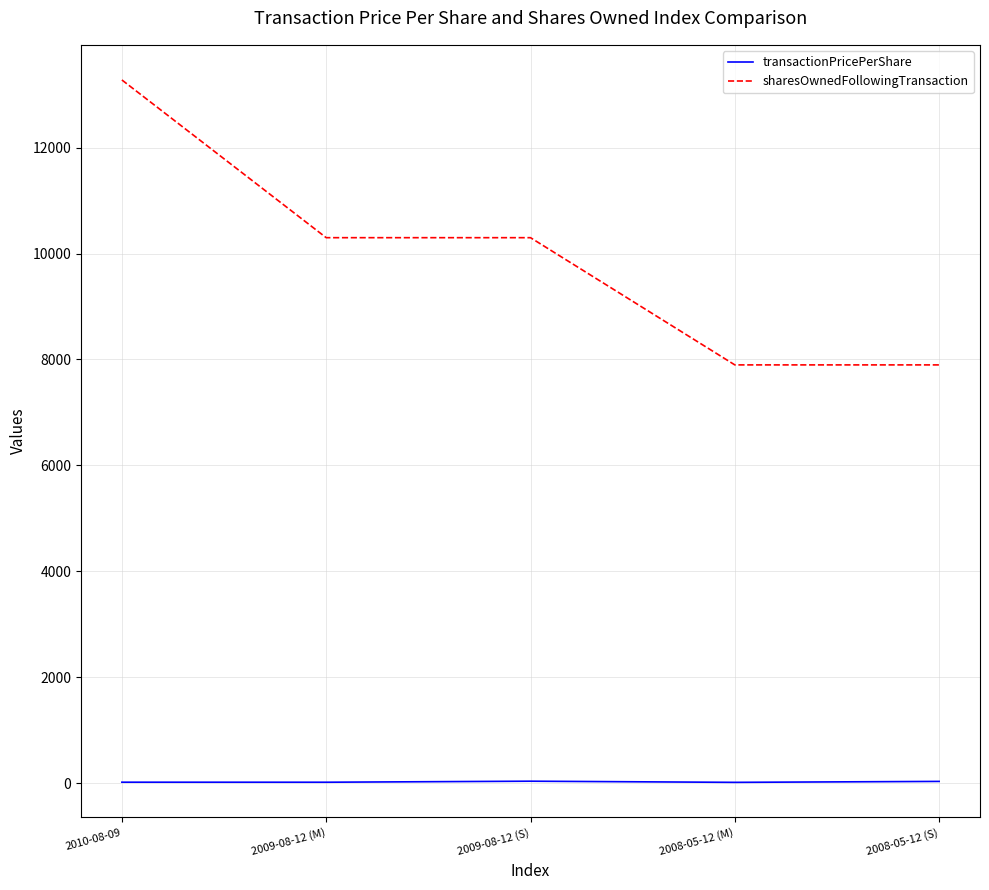

What is the difference between the second highest and minimum values in the sharesOwnedFollowingTransaction series?

2402.0